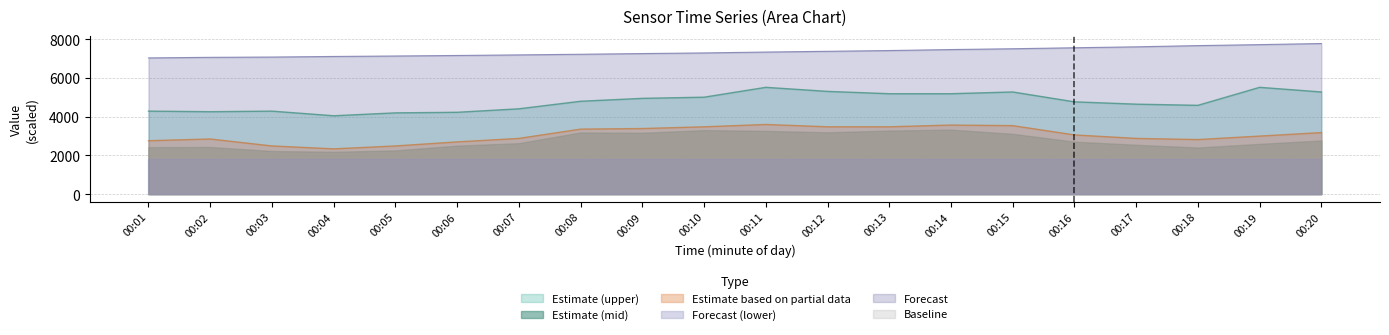

The value of Estimate (mid) at 00:20 is 4465.8. True or false?

False